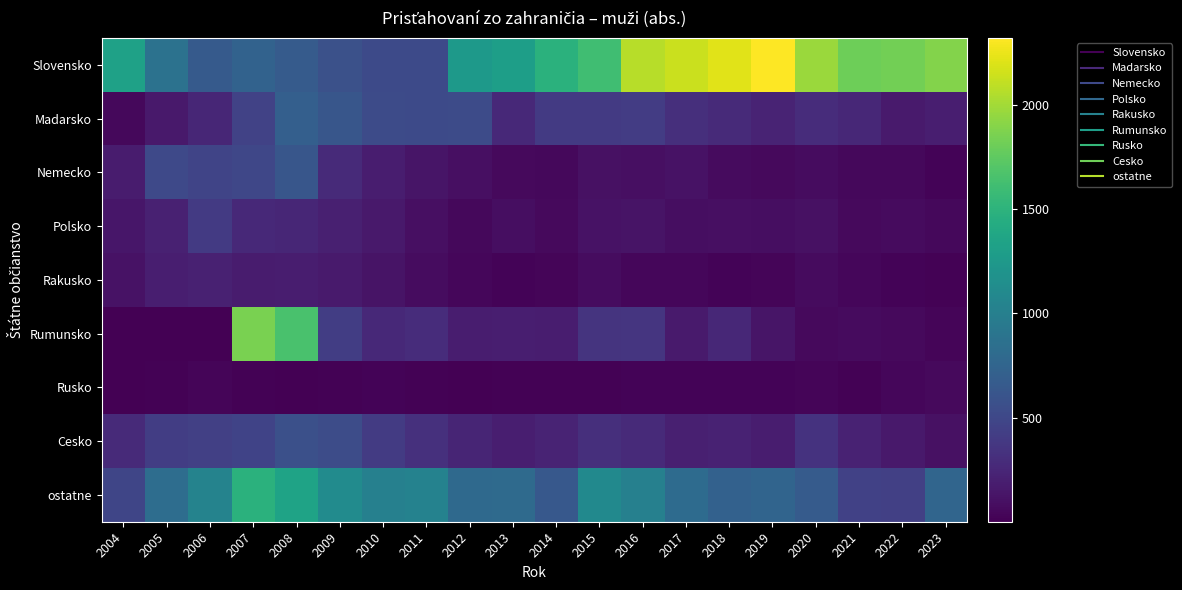

Which category has the lowest value across all series?

2004